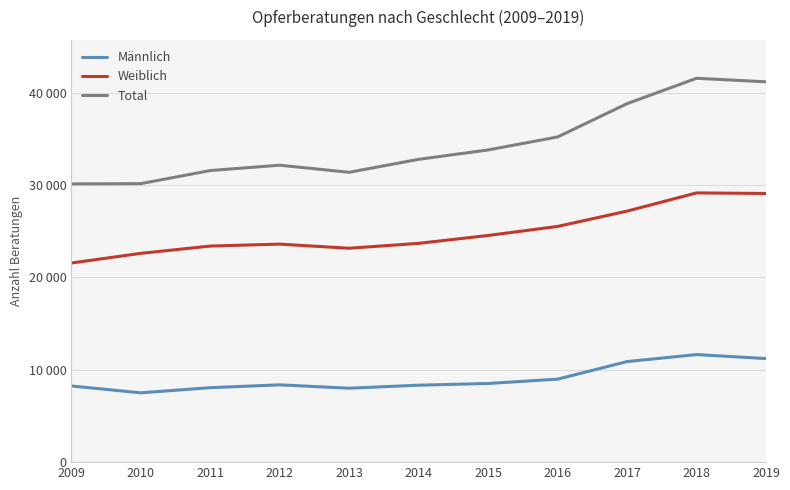

True or false: Weiblich and Total intersect in this chart.

False